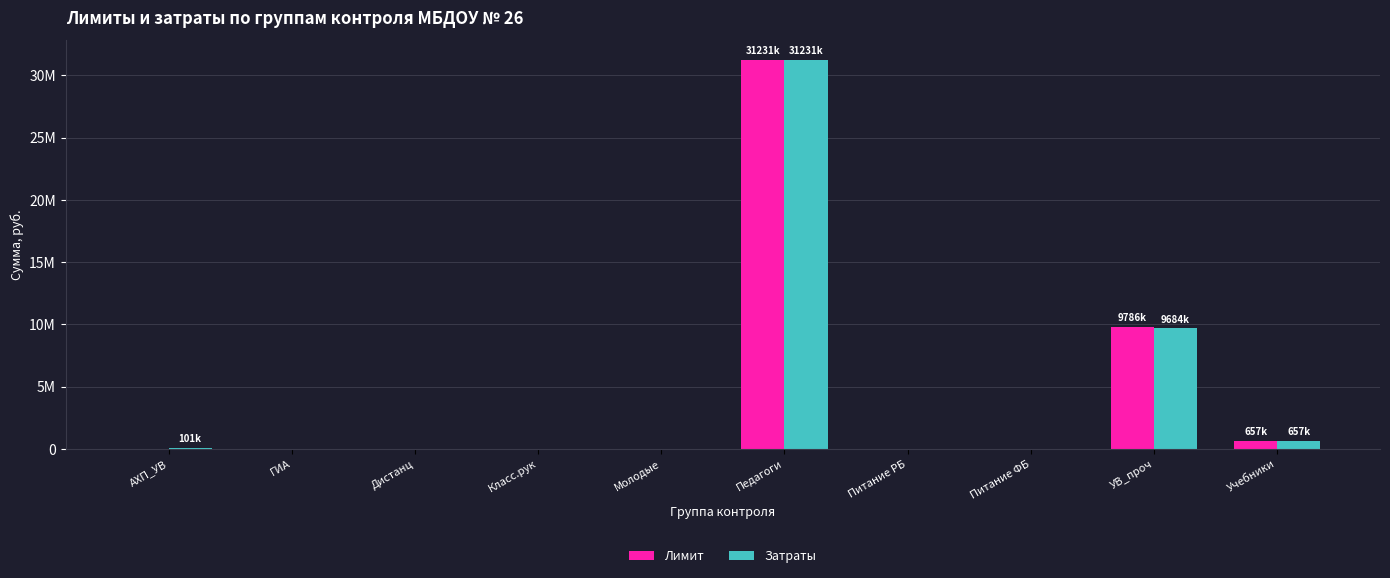

What is the label of the 1st bar from the left?

АХП_УВ